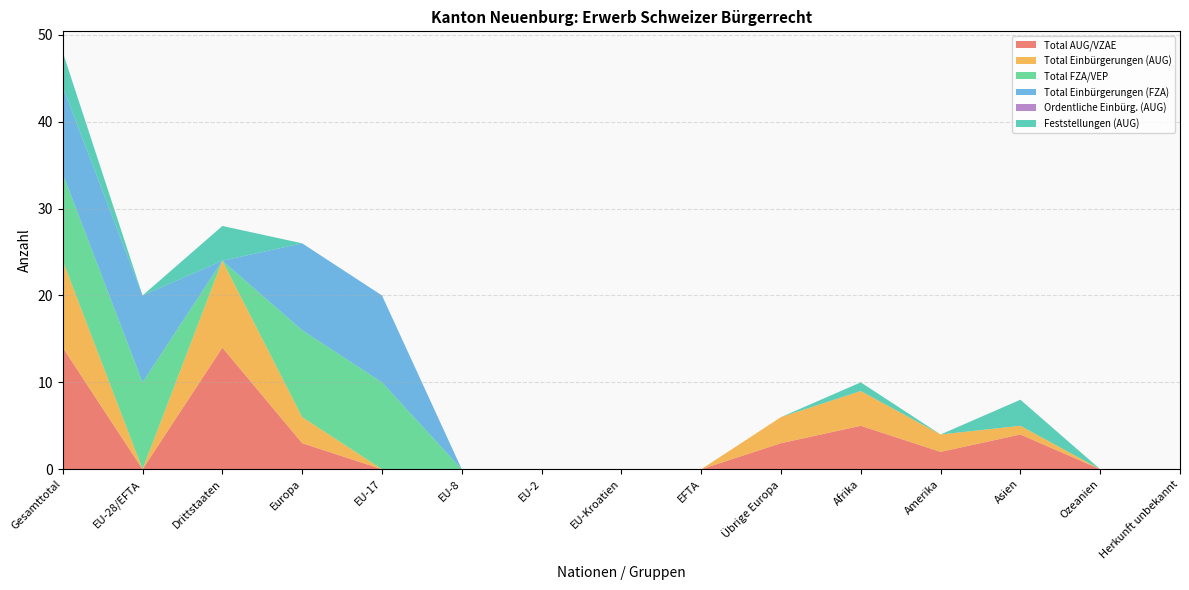

Reading right to left, extract all data points from this chart.

Total AUG/VZAE: 0	0	4	2	5	3	0	0	0	0	0	3	14	0	14
Total Einbürgerungen (AUG): 0	0	1	2	4	3	0	0	0	0	0	3	10	0	10
Total FZA/VEP: 0	0	0	0	0	0	0	0	0	0	10	10	0	10	10
Total Einbürgerungen (FZA): 0	0	0	0	0	0	0	0	0	0	10	10	0	10	10
Ordentliche Einbürg. (AUG): 0	0	0	0	0	0	0	0	0	0	0	0	0	0	0
Feststellungen (AUG): 0	0	3	0	1	0	0	0	0	0	0	0	4	0	4